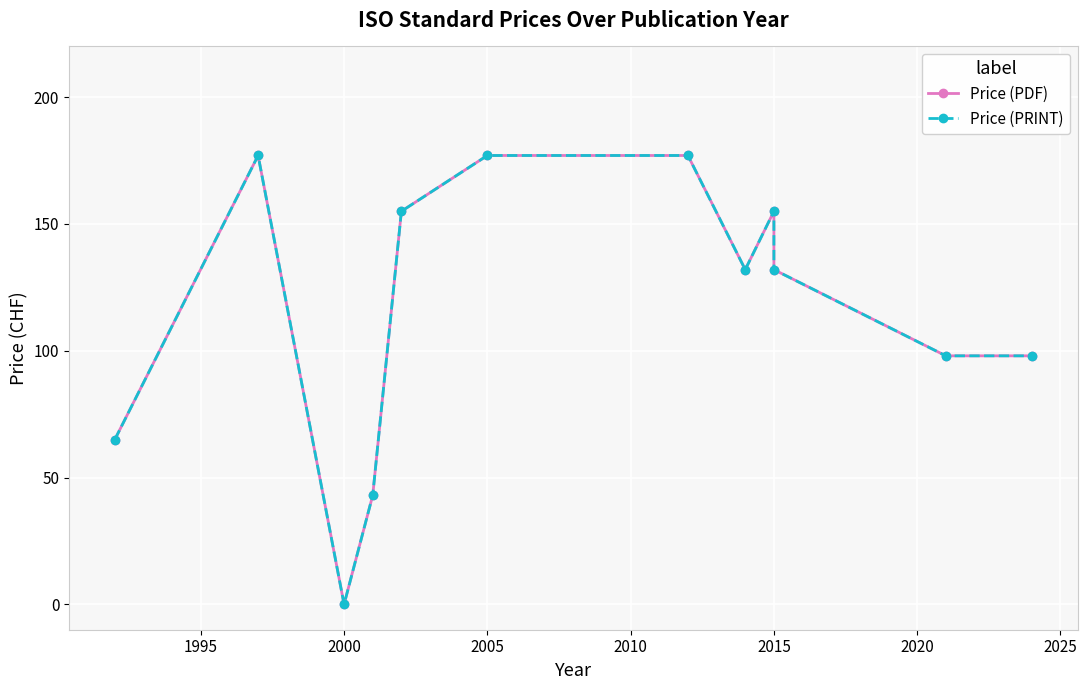

Which category has the lowest value in the Price (PRINT) series?

2000